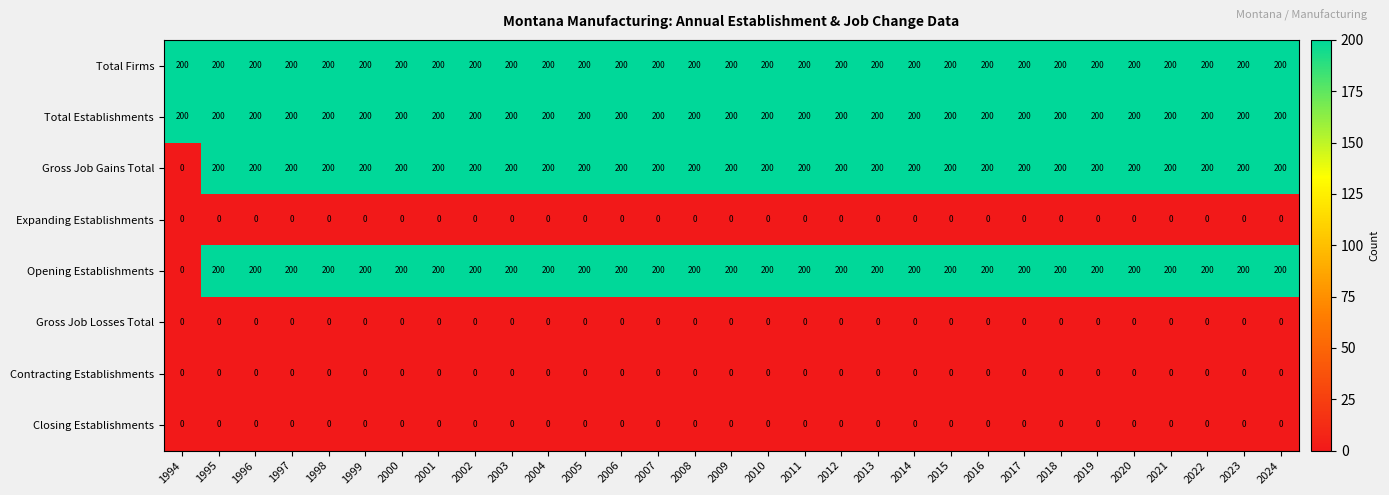

At how many categories does at least one series exceed 89?

31